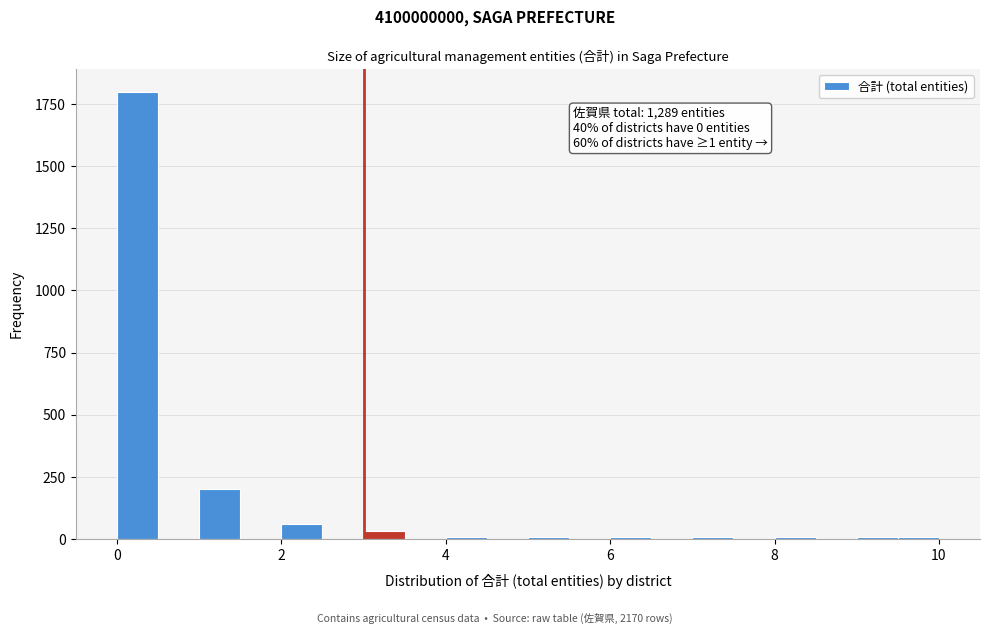

Around what value on the x-axis is the tallest bar? Give the approximate position of its centre, as read against the axis.

0.2